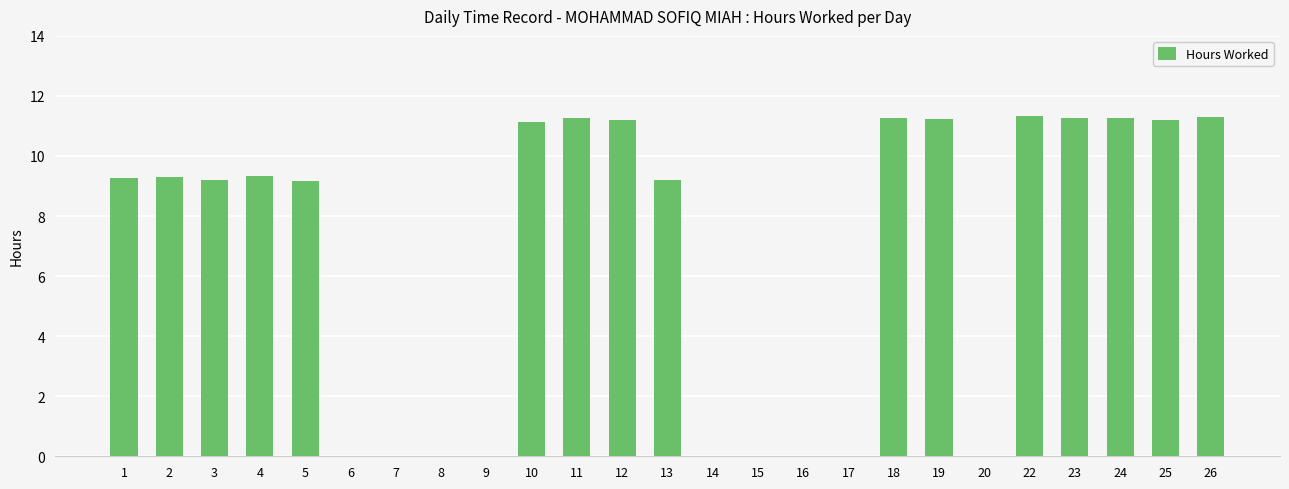

How many data points are above 9?

16